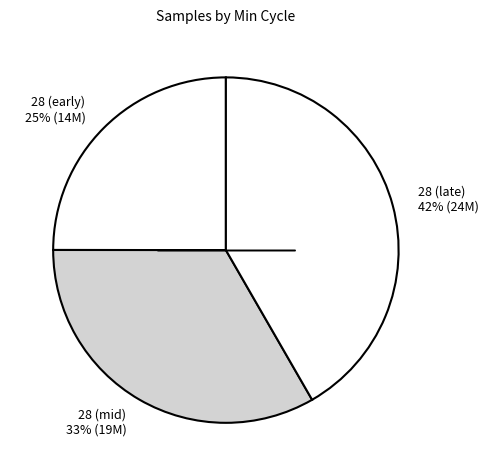

How many segments does this pie chart have?

3